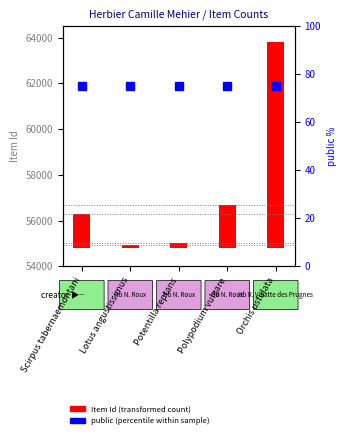

Is it true that Item Id (transformed) equals 1471 at Scirpus tabernaemontani?

True